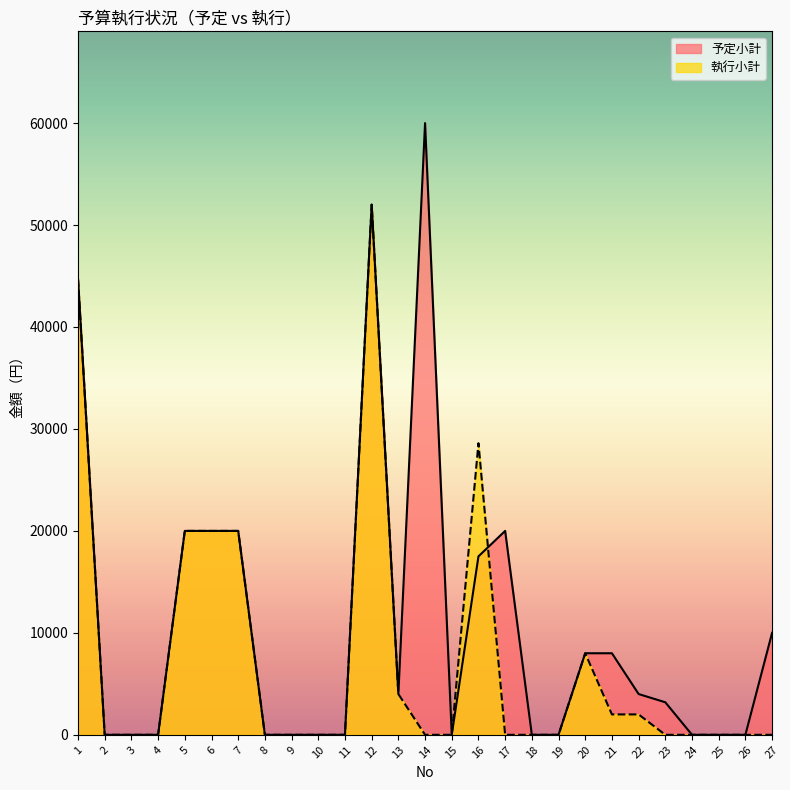

Reading left to right, list all the values displayed in this chart.

予定小計: 44680	0	0	0	20000	20000	20000	0	0	0	0	52000	4000	60000	0	17500	20000	0	0	8000	8000	4000	3190	0	0	0	10000
執行小計: 44680	0	0	0	20000	20000	20000	0	0	0	0	52000	4000	0	0	28600	0	0	0	8000	2000	2000	0	0	0	0	0